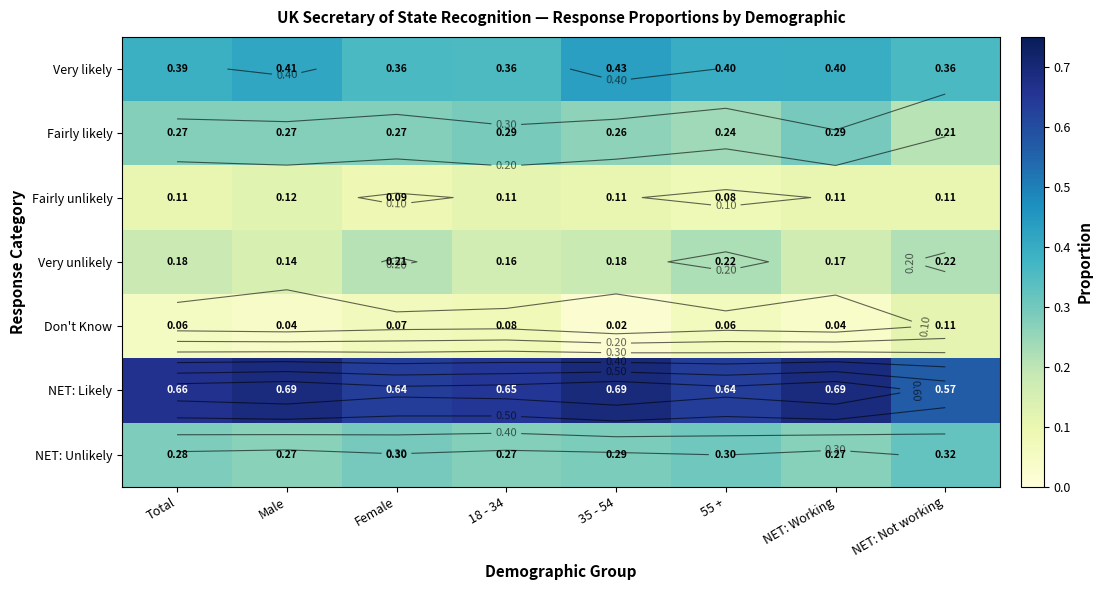

What is the difference between the highest and lowest values at 18 - 34?

0.6